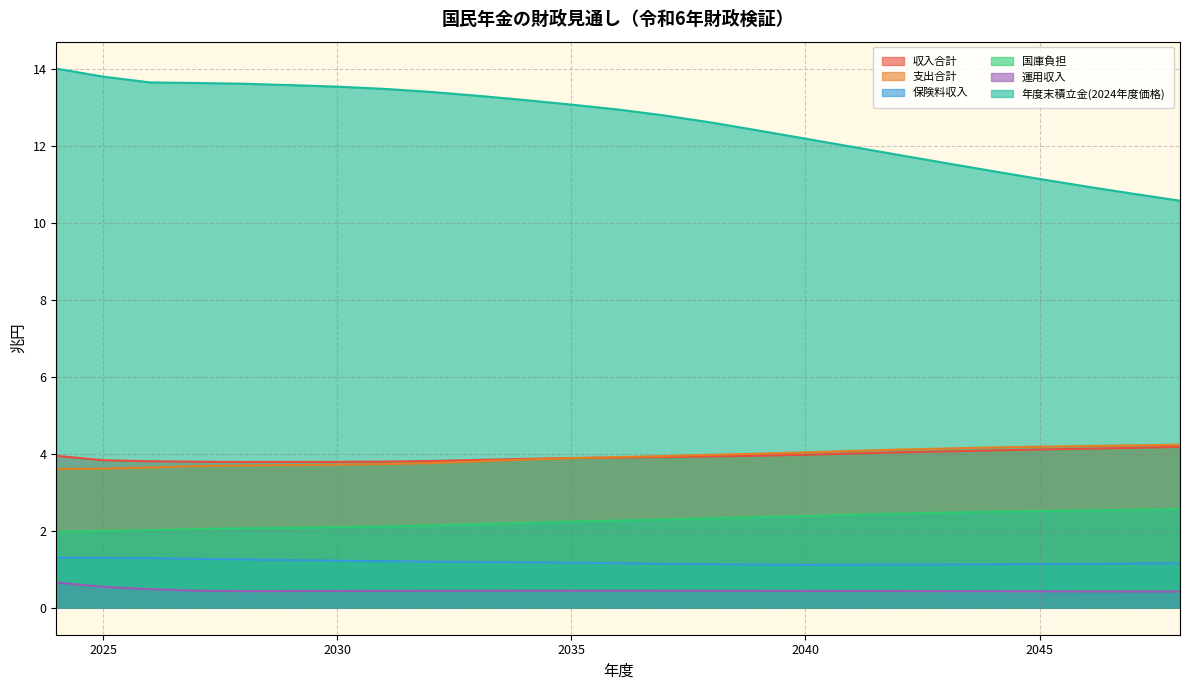

Is the value of 支出合計 at 2029 greater than the value of 収入合計 at 2035?

No